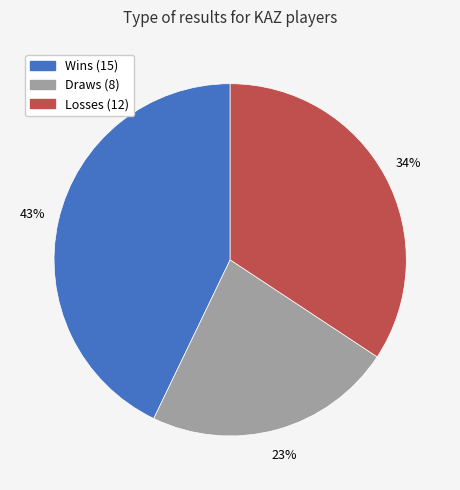

To the nearest percent, what is the average slice percentage?

33%